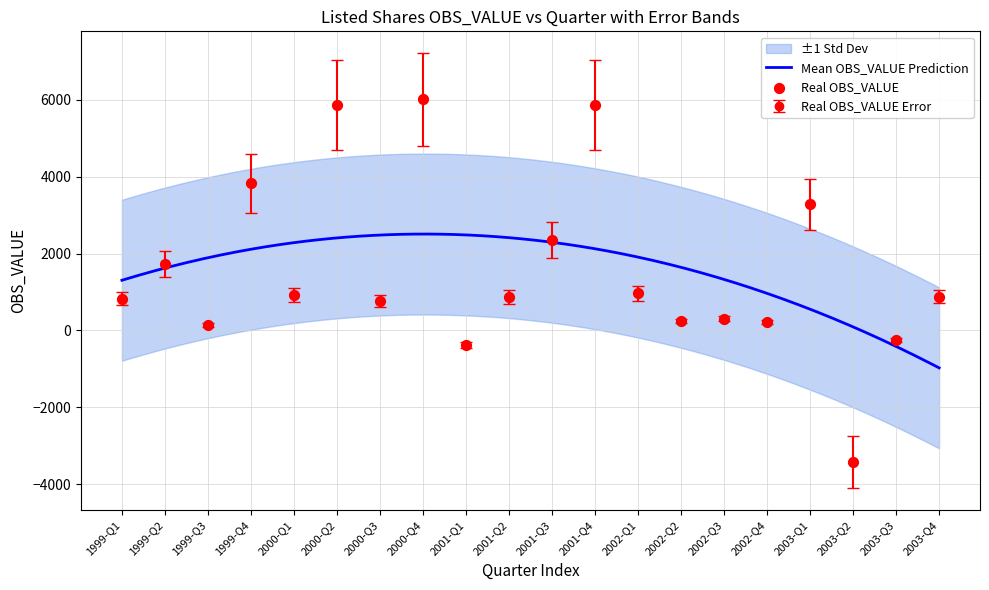

What is the change in value from 2000-Q1 to 2000-Q3?

-169